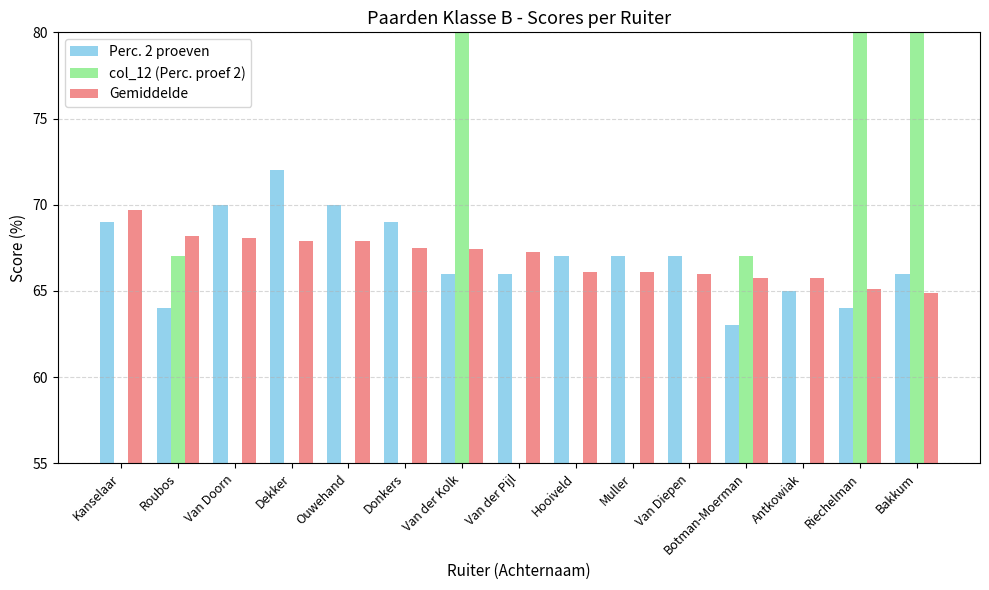

How many col_12 (Perc. proef 2) values are between 17 and 67?

9